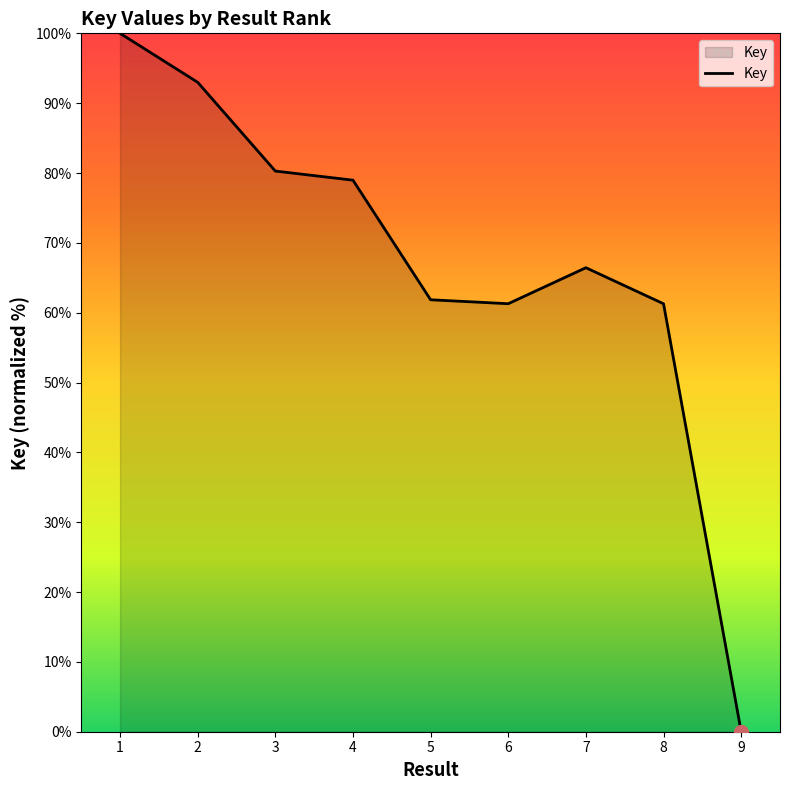

At which category does the chart reach its minimum across all series?

9